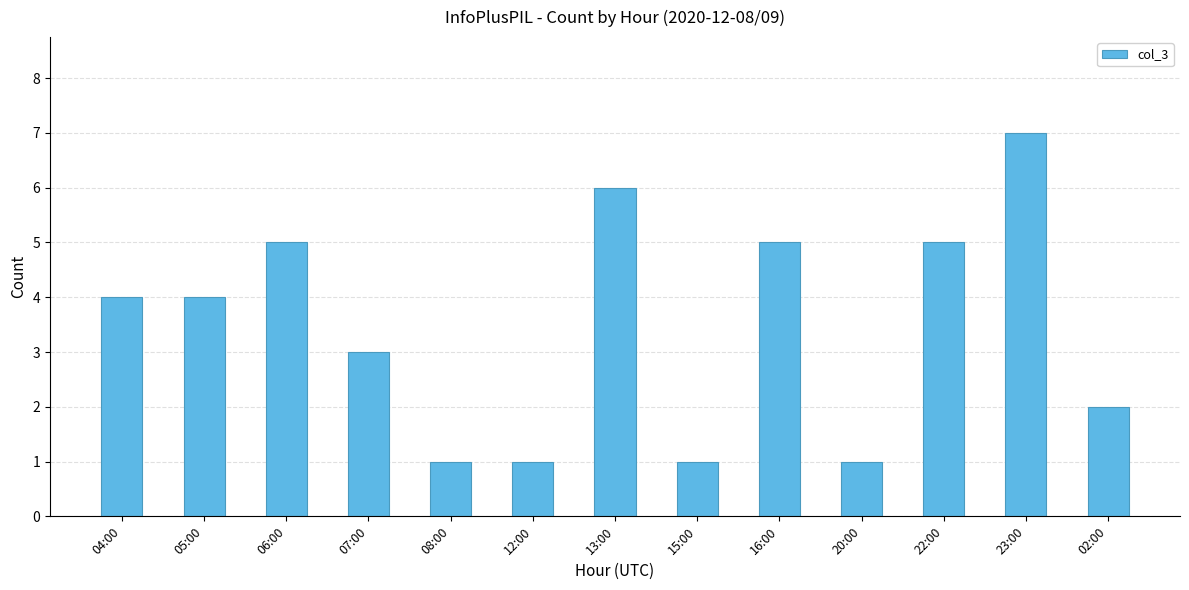

How many values are between 1 and 5?

11